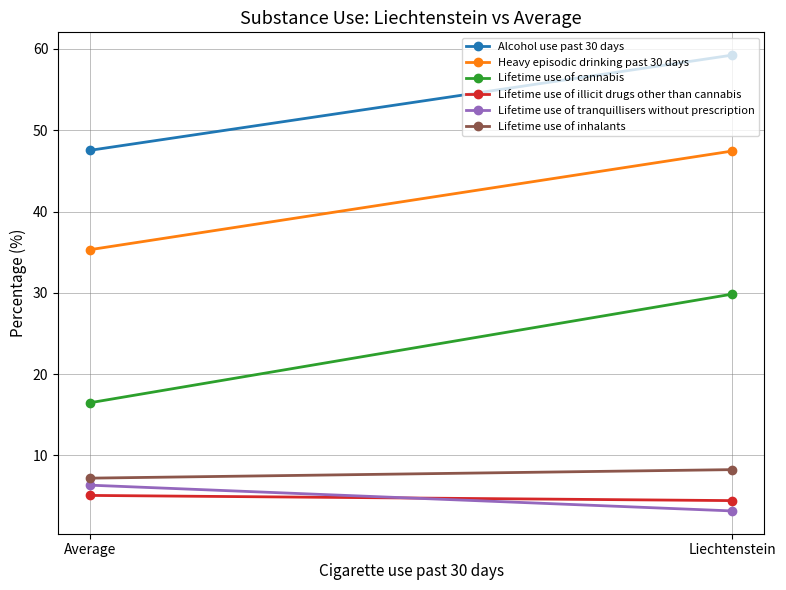

Where is Lifetime use of inhalants nearest to the value 7?

Average